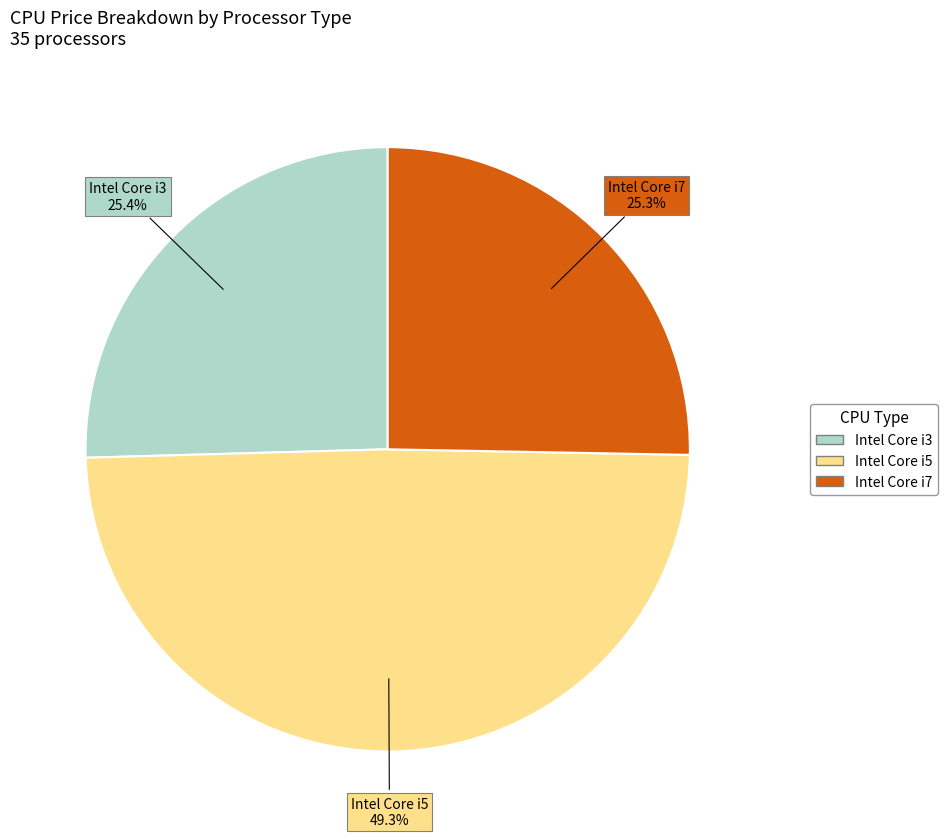

Is there a majority slice in this chart?

No